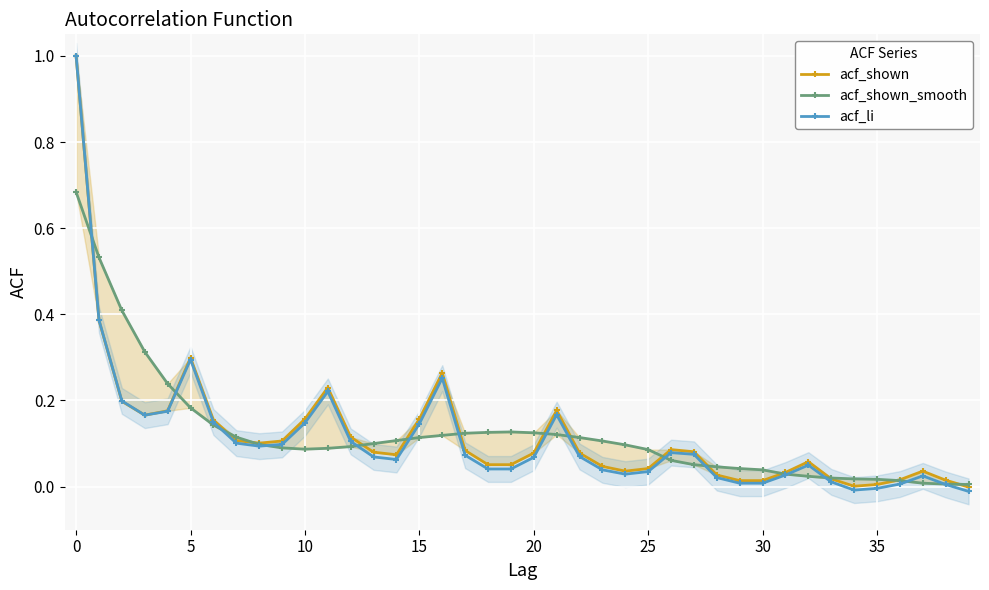

True or false: acf_li has more than 1 interior local peaks.

True